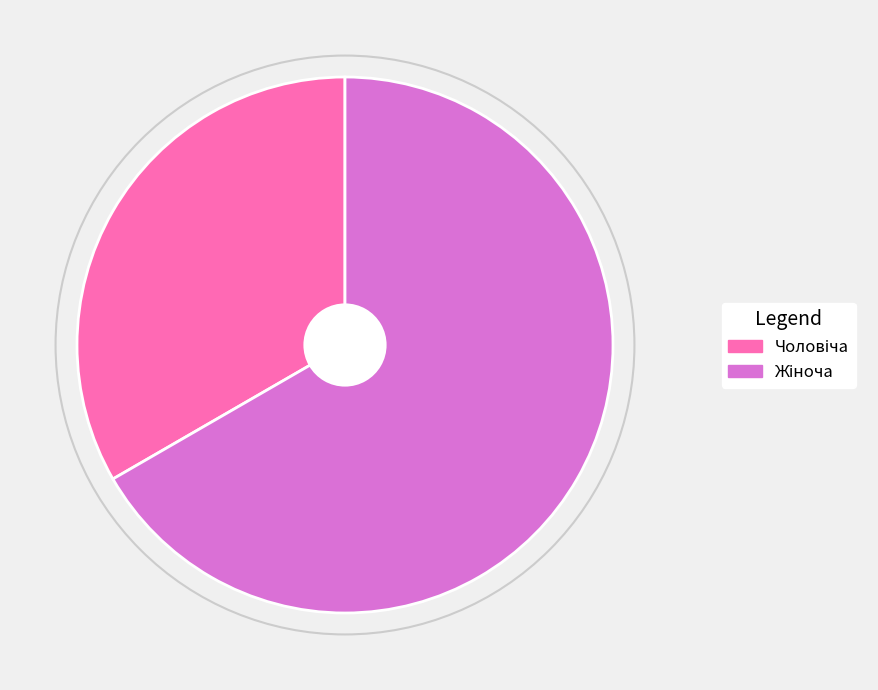

Does any single category account for the majority?

Yes